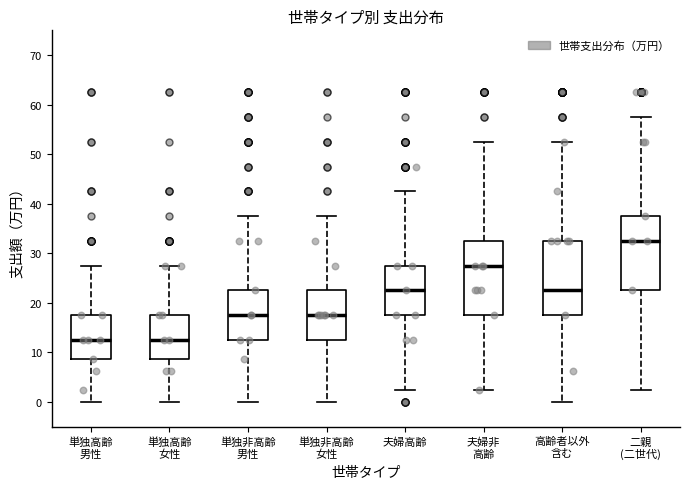

Where does the lower whisker of the box for 二親 (二世代) end on the y-axis? The values are not printed on the chart, so give them approximately, as read against the axis.

3